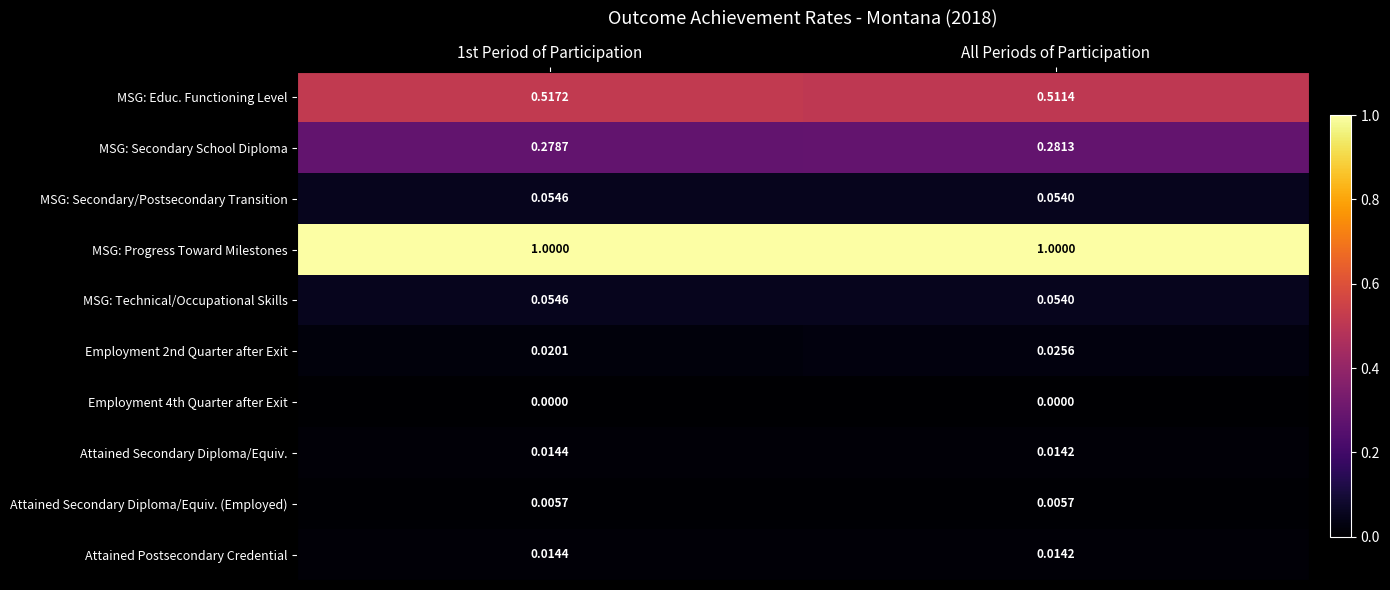

Which series changed the most between 1st Period of Participation and All Periods of Participation?

MSG: Educ. Functioning Level